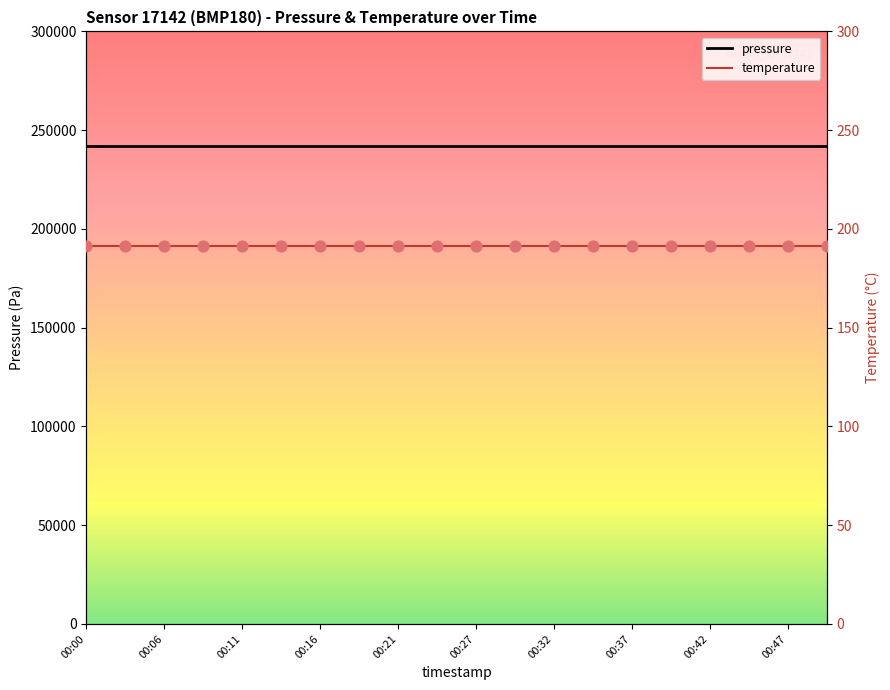

Which series has the largest Y range (max minus min)?

pressure